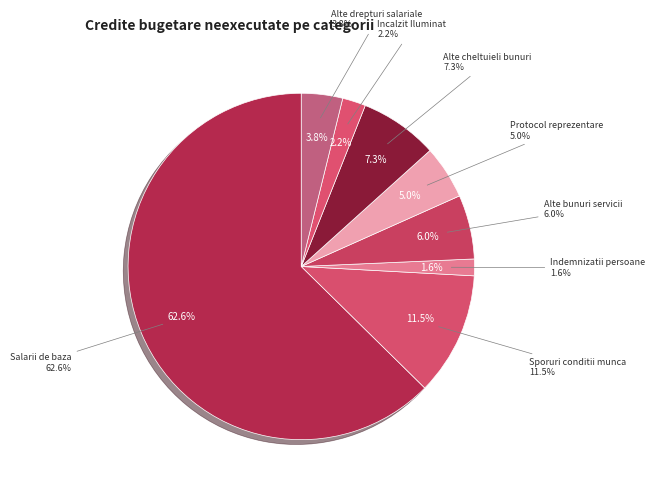

Rank the categories by value from lowest to highest.

Indemnizatii platite unor persoane, Incalzit, Iluminat si forta motrica, Alte drepturi salariale in bani, Protocol si reprezentare, Alte bunuri si servicii, Alte cheltuieli cu bunuri si servicii, Sporuri pentru conditii de munca, Salarii de baza